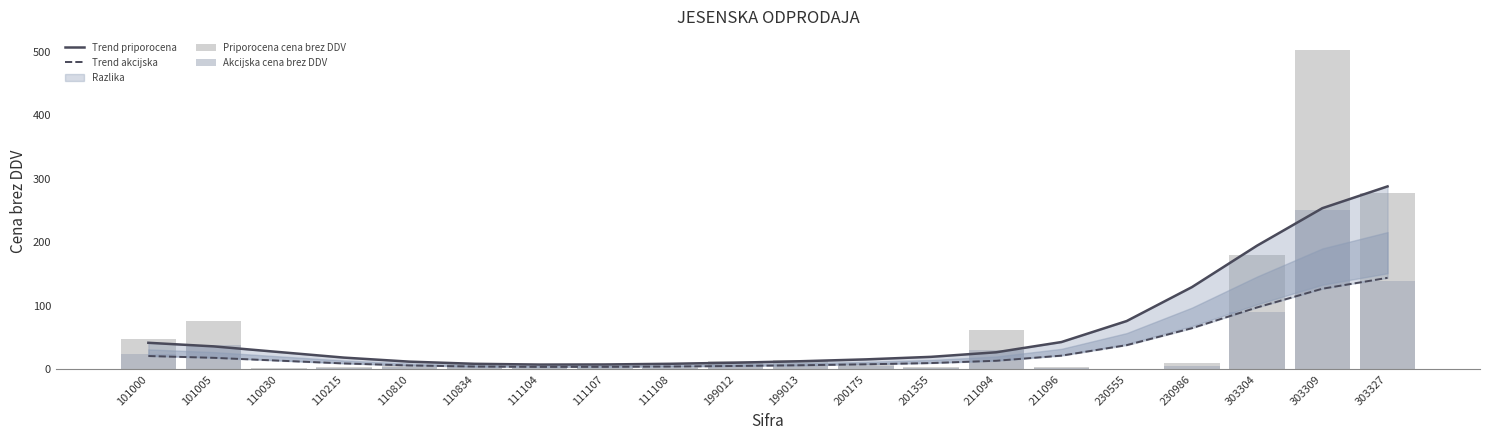

What is the sum of the Priporocena cena brez DDV values at 199013 and 110810?

21.3